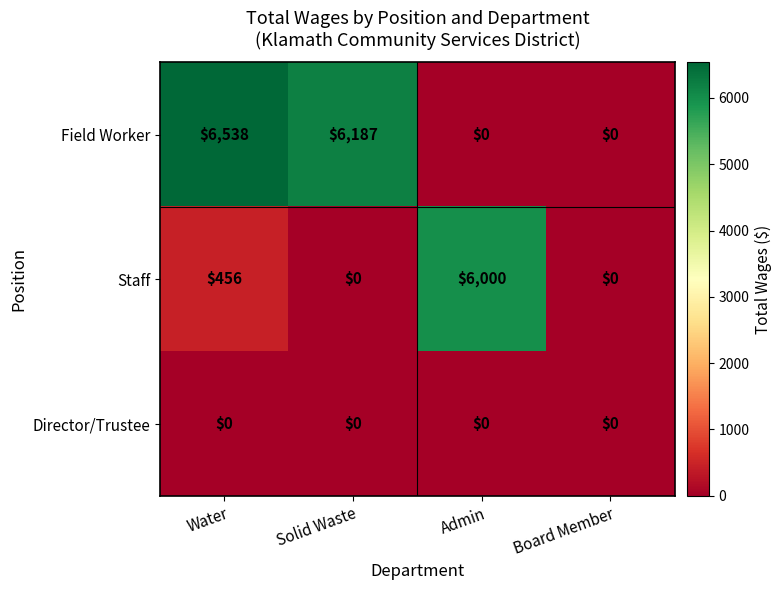

The Staff series shows 708 at Water. True or false?

False